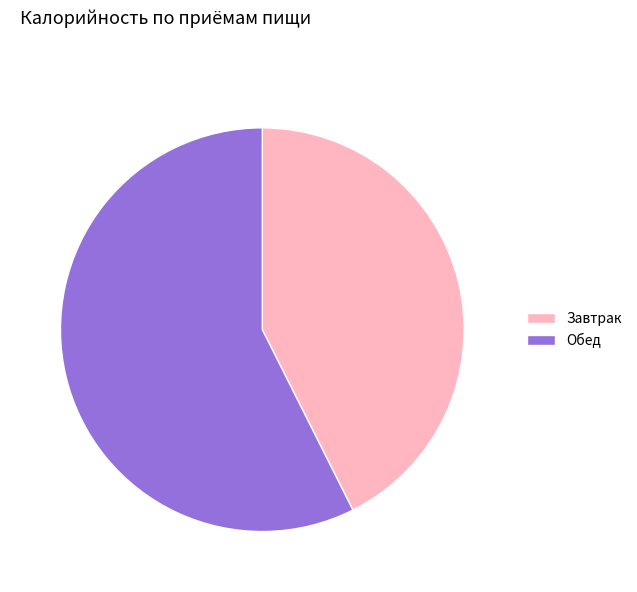

What is the majority slice?

Обед